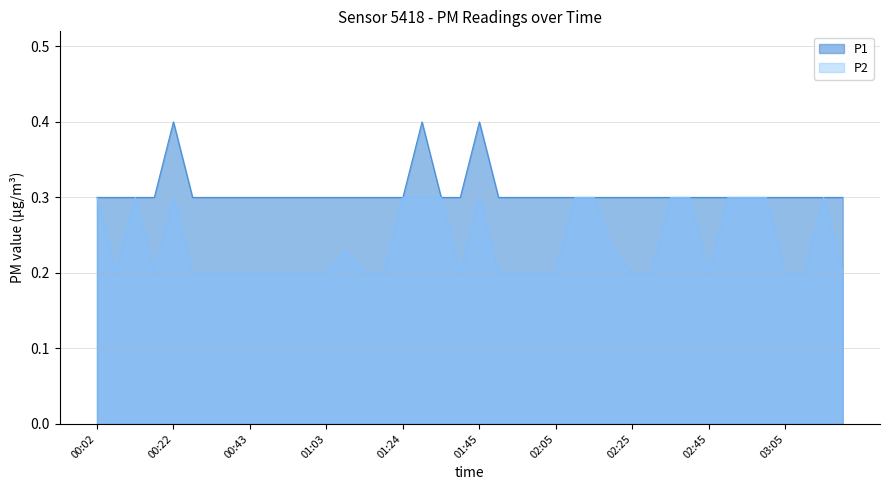

What is the total value across all series at 38?

0.6